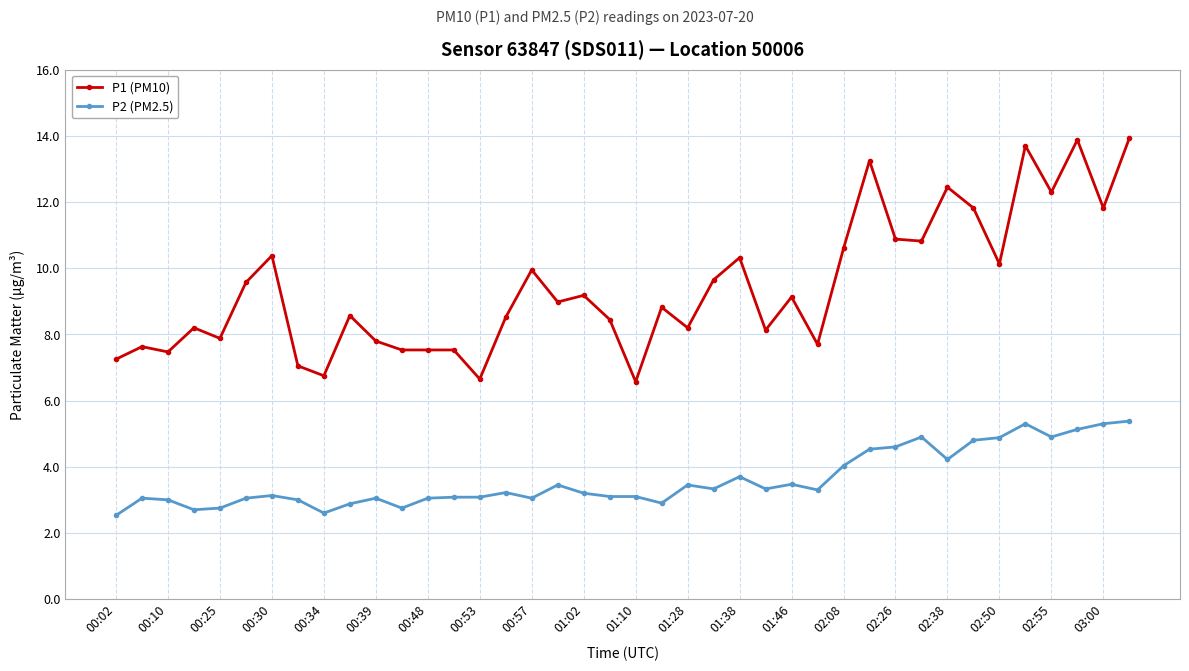

True or false: P2 (PM2.5) and P1 (PM10) intersect in this chart.

False